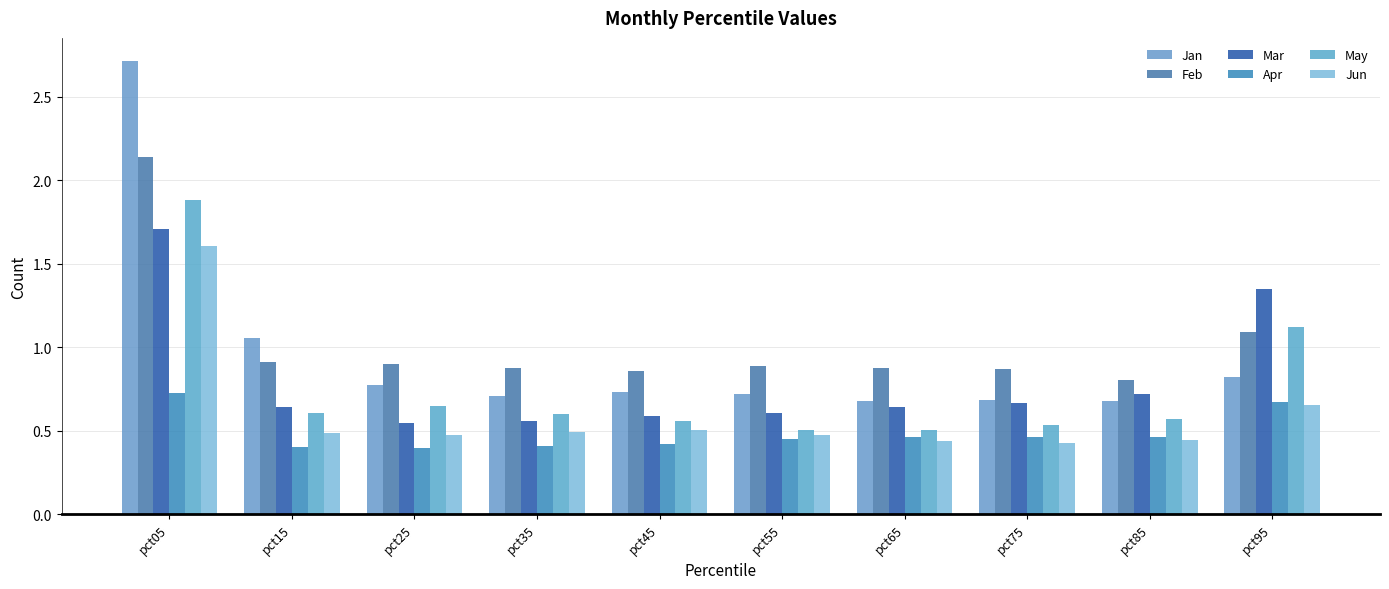

Reading left to right, extract all data points from this chart.

Jan: pct05=2.7	pct15=1.1	pct25=0.8	pct35=0.7	pct45=0.7	pct55=0.7	pct65=0.7	pct75=0.7	pct85=0.7	pct95=0.8
Feb: pct05=2.1	pct15=0.9	pct25=0.9	pct35=0.9	pct45=0.9	pct55=0.9	pct65=0.9	pct75=0.9	pct85=0.8	pct95=1.1
Mar: pct05=1.7	pct15=0.6	pct25=0.5	pct35=0.6	pct45=0.6	pct55=0.6	pct65=0.6	pct75=0.7	pct85=0.7	pct95=1.3
Apr: pct05=0.7	pct15=0.4	pct25=0.4	pct35=0.4	pct45=0.4	pct55=0.5	pct65=0.5	pct75=0.5	pct85=0.5	pct95=0.7
May: pct05=1.9	pct15=0.6	pct25=0.6	pct35=0.6	pct45=0.6	pct55=0.5	pct65=0.5	pct75=0.5	pct85=0.6	pct95=1.1
Jun: pct05=1.6	pct15=0.5	pct25=0.5	pct35=0.5	pct45=0.5	pct55=0.5	pct65=0.4	pct75=0.4	pct85=0.4	pct95=0.7